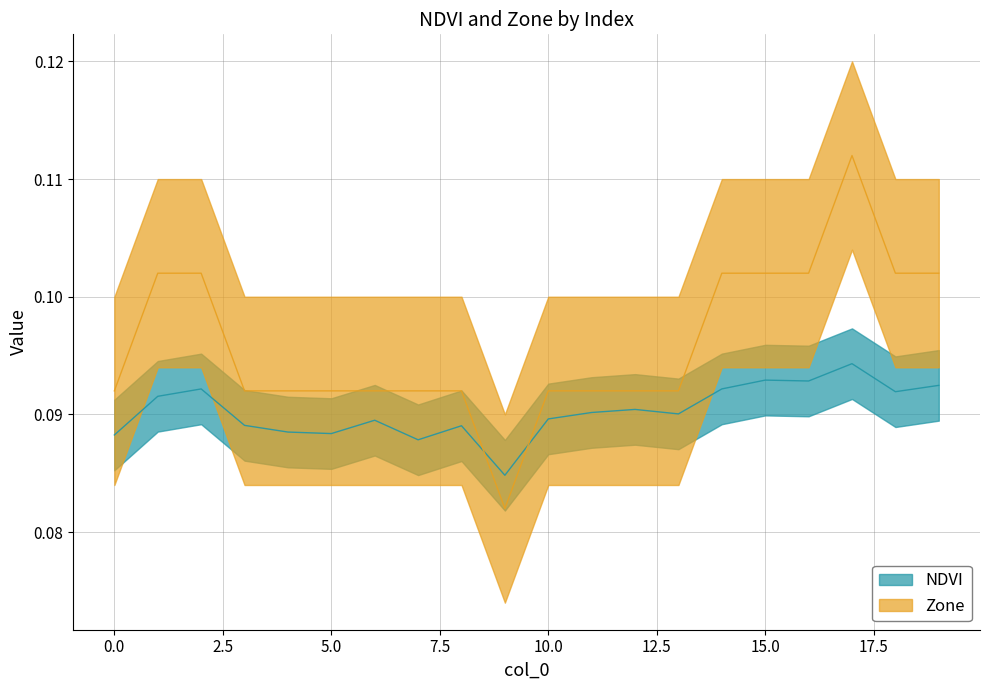

At which category does the chart reach its minimum across all series?

9